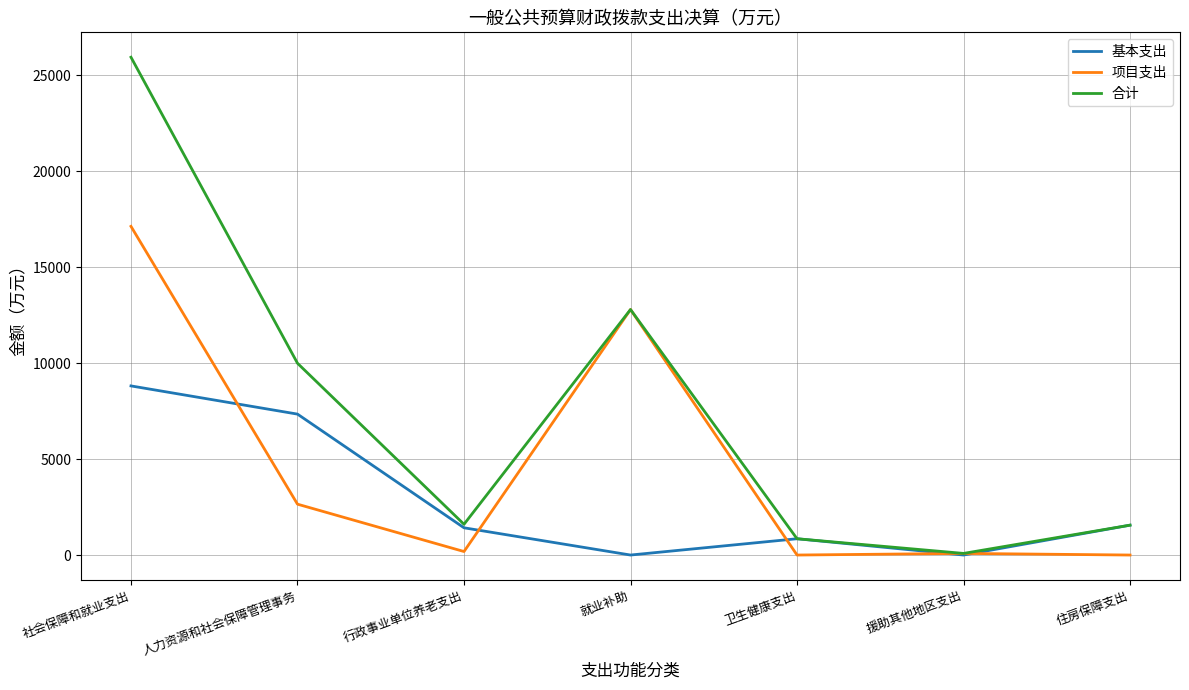

Which label corresponds to the largest value in the chart?

社会保障和就业支出